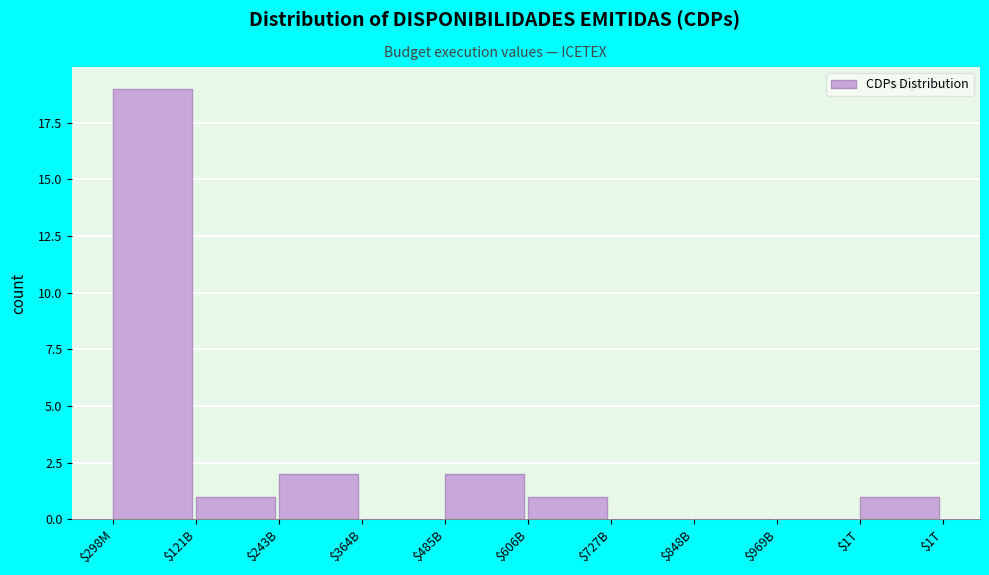

What is the maximum value shown in the chart?

19